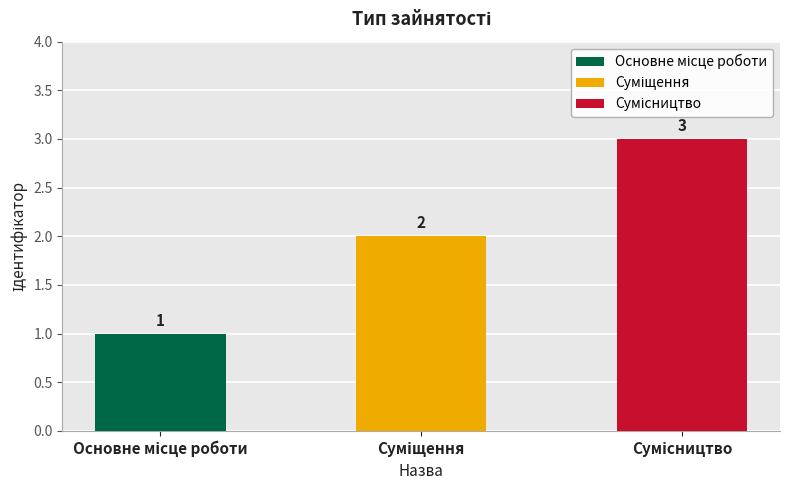

What is the value of the 2nd bar from the left?

2